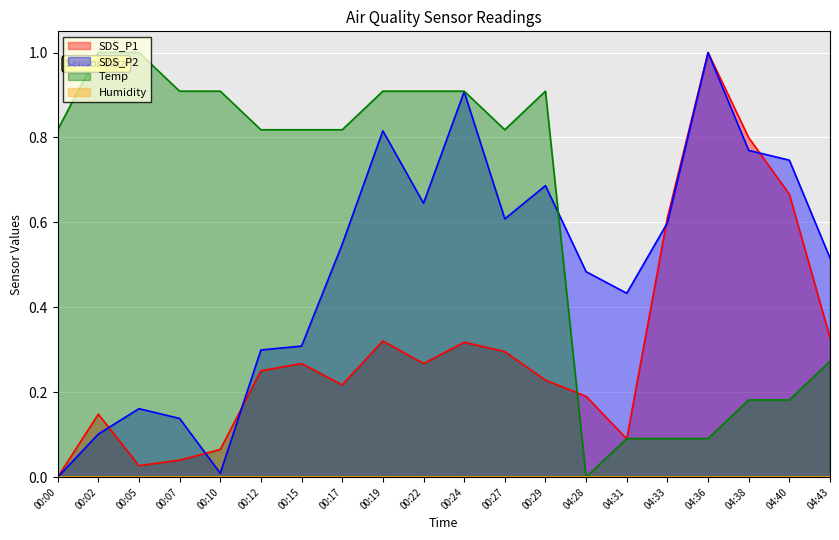

What is the spread (max minus min) of values at 00:10?

0.9